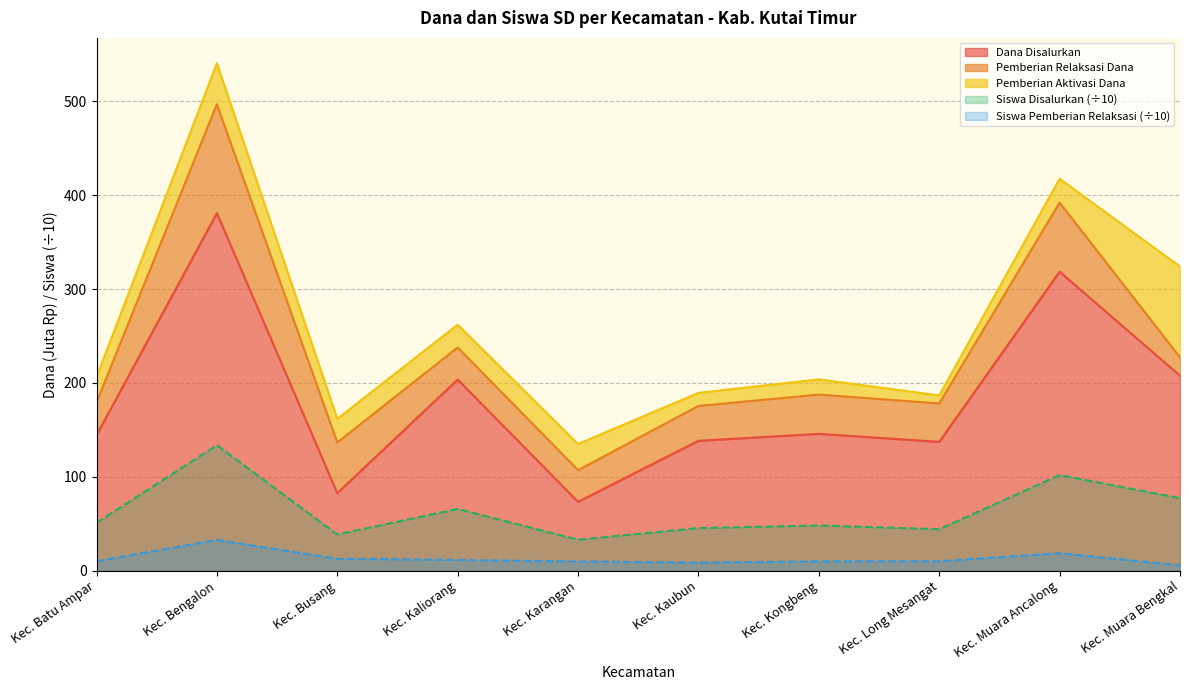

At which label does Dana Disalurkan reach its peak?

Kec. Bengalon